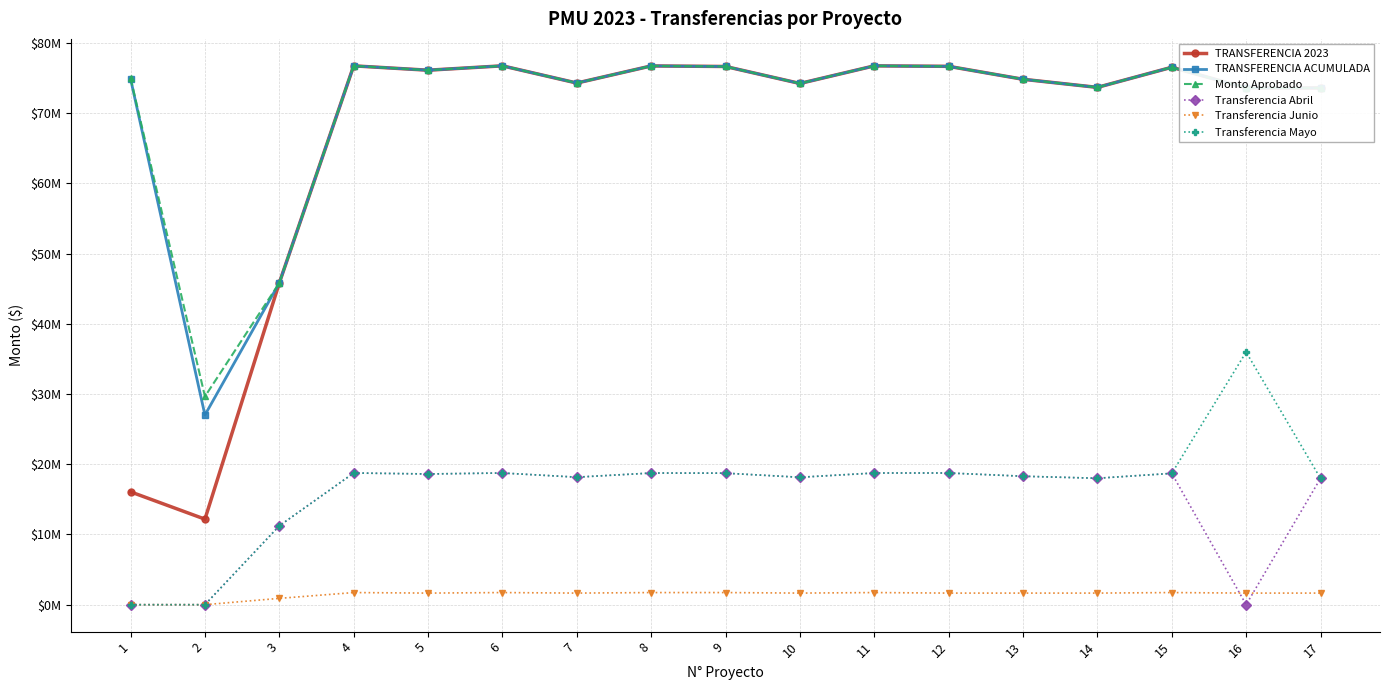

Which series changed the most between 12 and 16?

Transferencia Abril